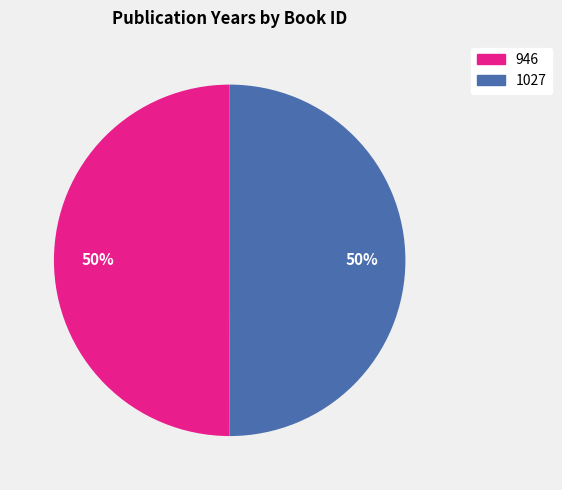

True or false: 946 accounts for 44% of the total.

False